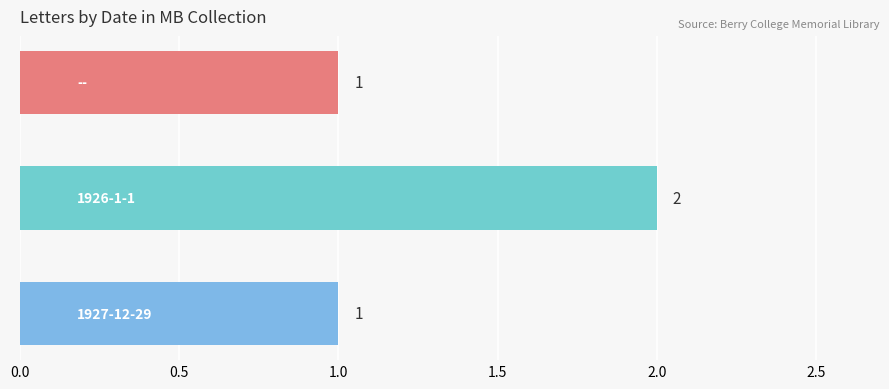

What is the value of the 2nd bar from the top?

2